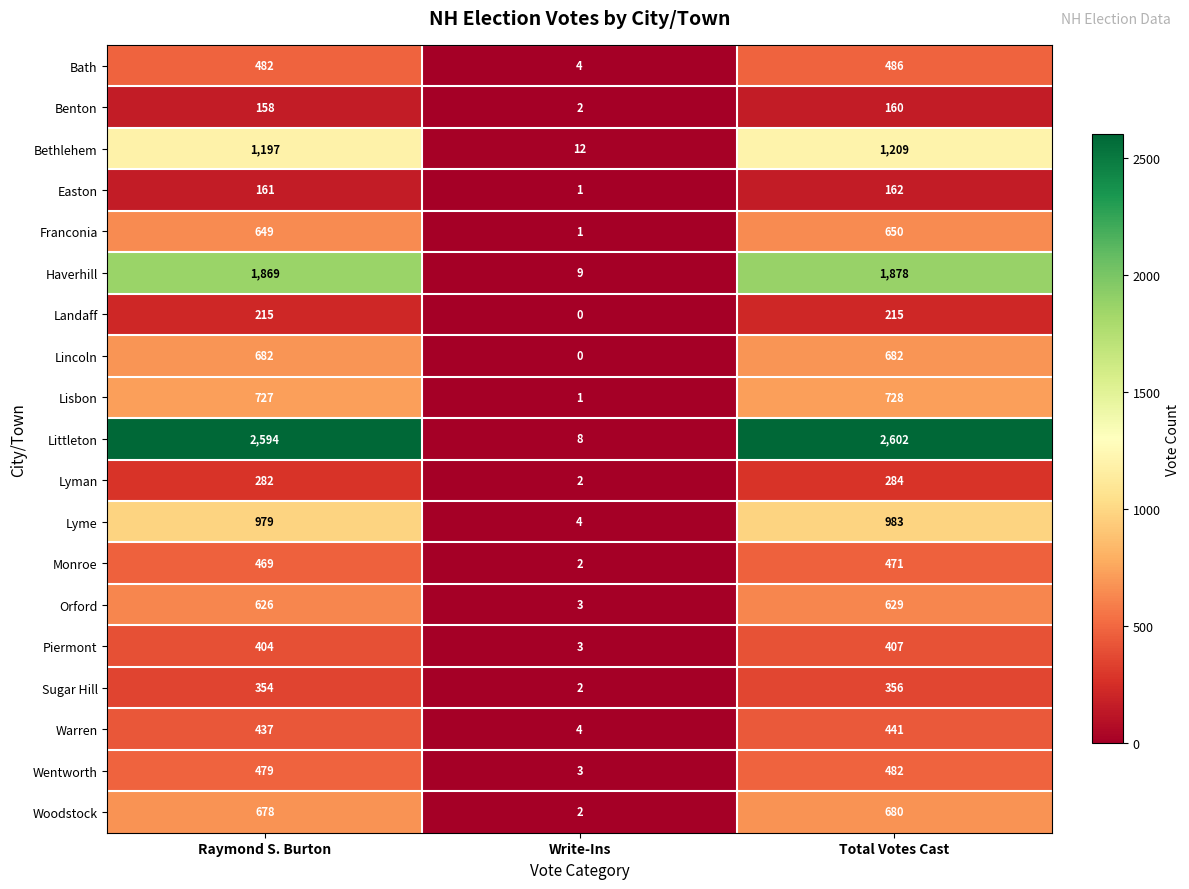

Which label corresponds to the largest value in the chart?

Total Votes Cast